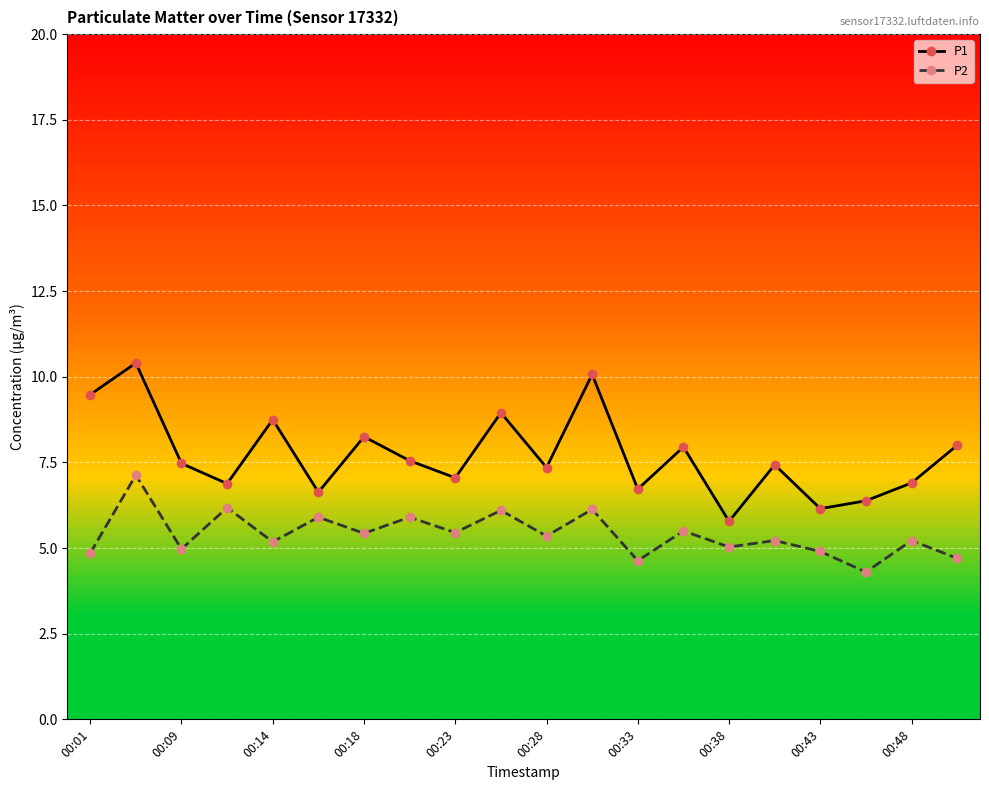

True or false: P2 and P1 intersect in this chart.

False